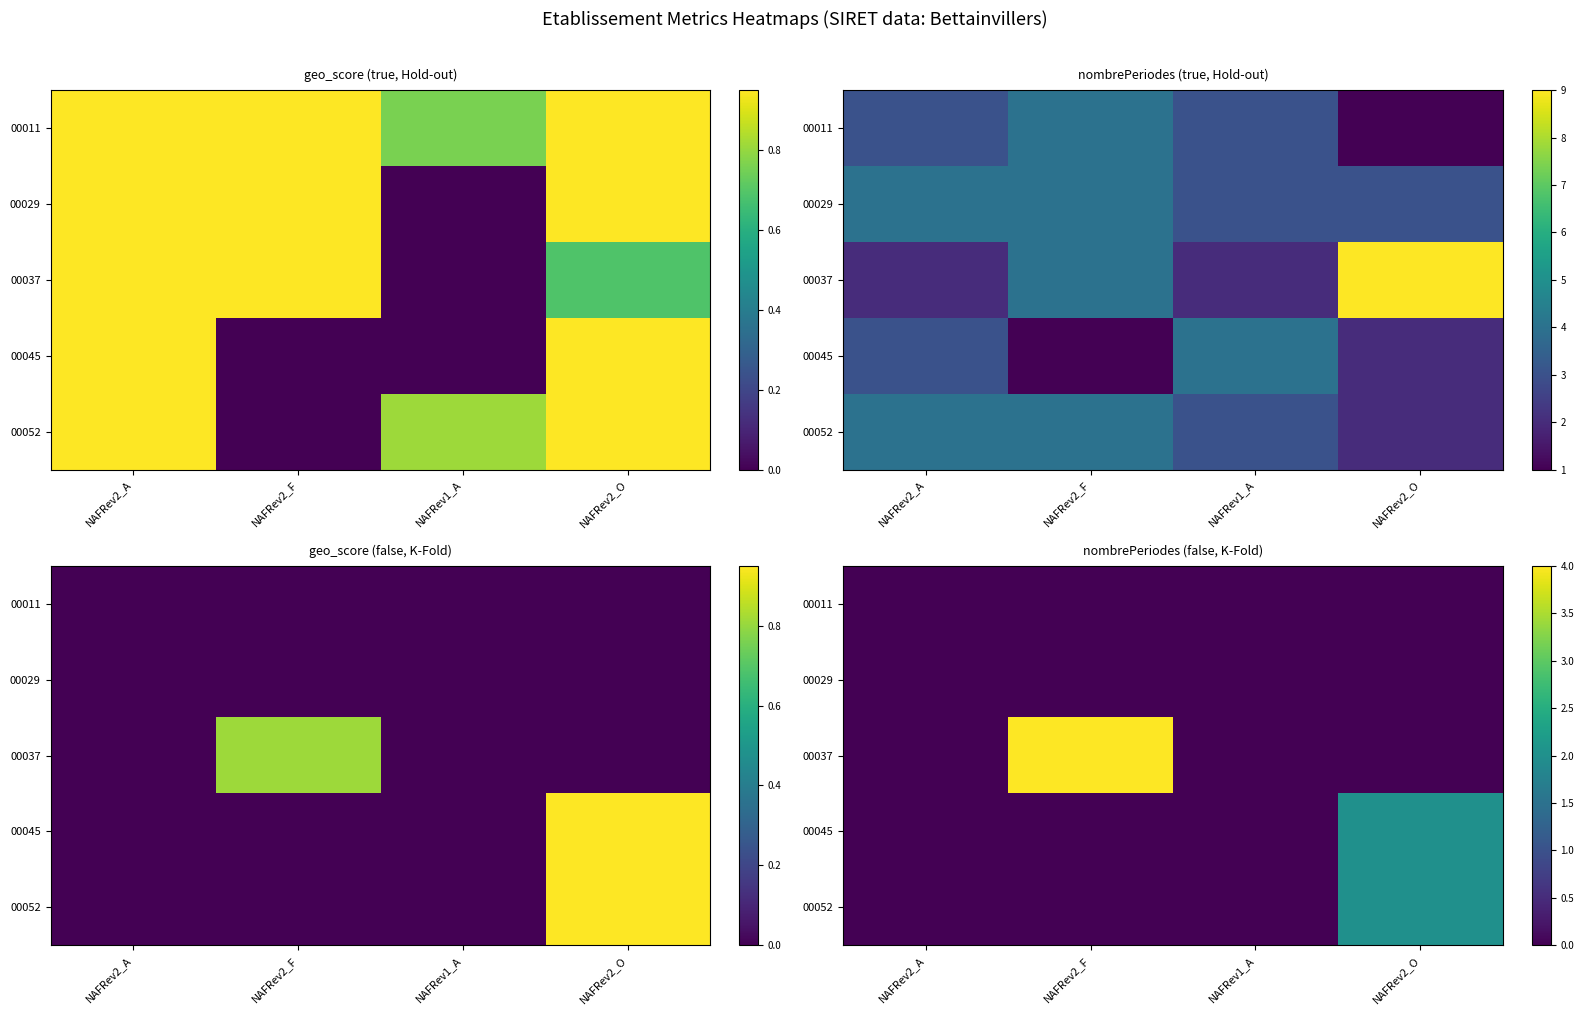

Is the value of 00037 at NAFRev2_F greater than the value of 00045 at NAFRev1_A?

Yes